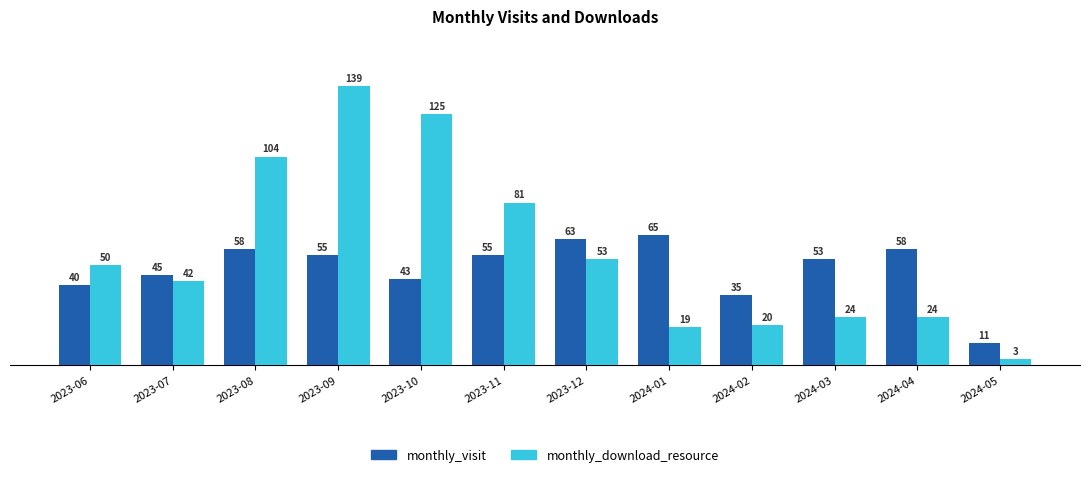

Is the value of monthly_download_resource at 2024-01 greater than the value of monthly_visit at 2023-06?

No